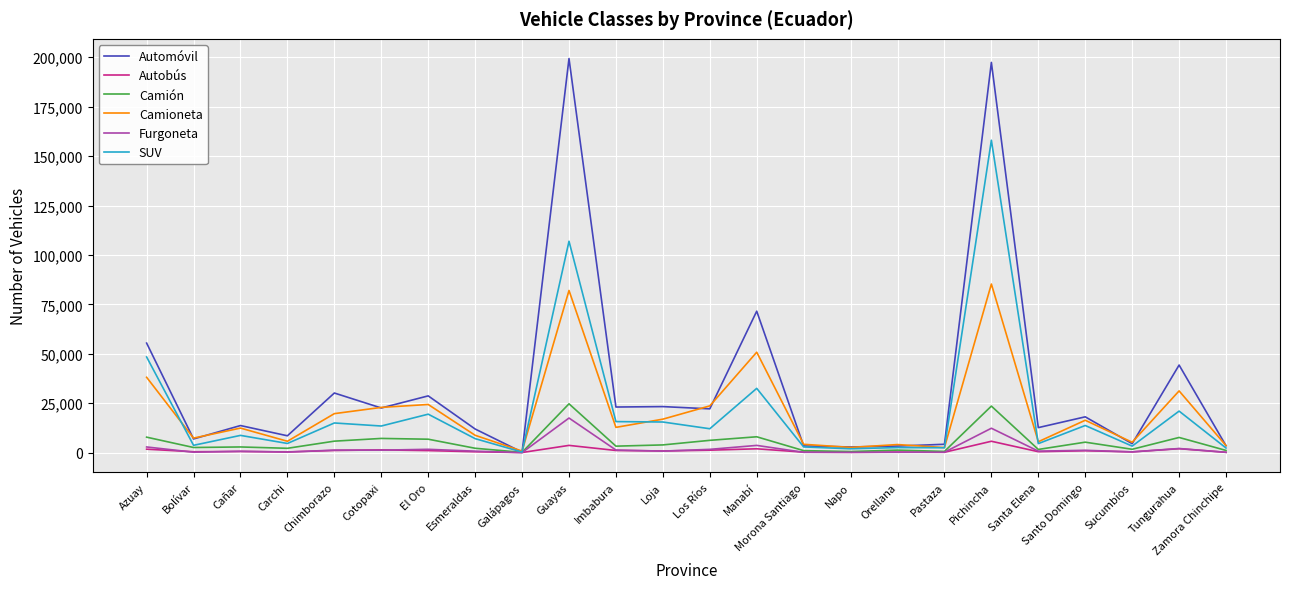

Is the value of Furgoneta at Pichincha greater than the value of Autobús at Galápagos?

Yes